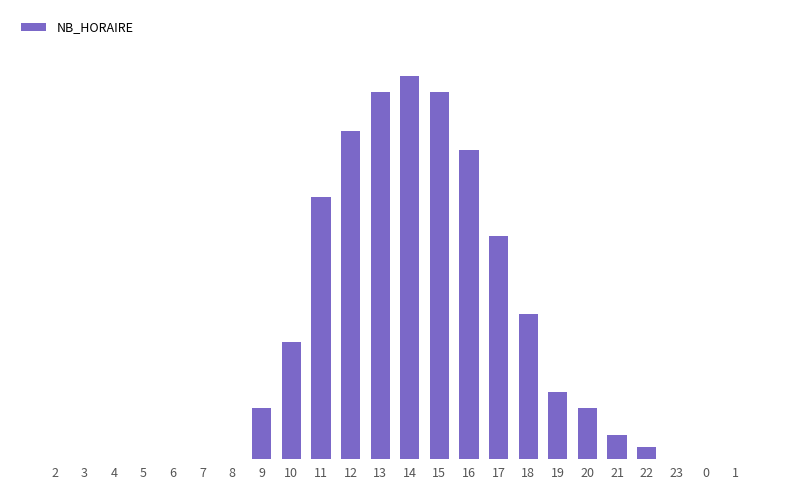

What is the change in value from 8 to 9?

+13